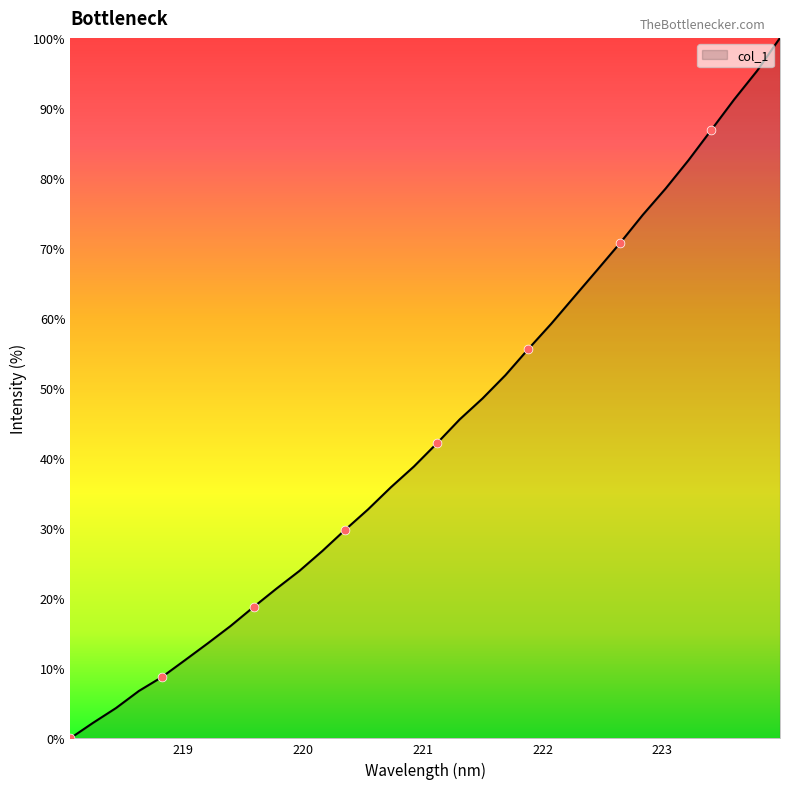

What is the difference between the maximum and minimum values?

100.0